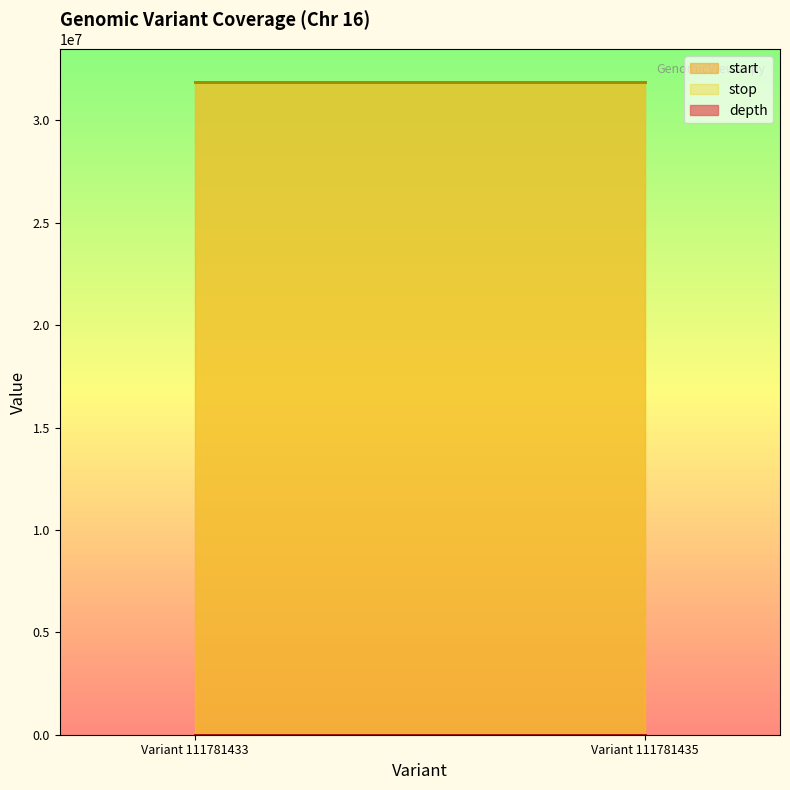

How many start values are between 31867620 and 31867621?

2